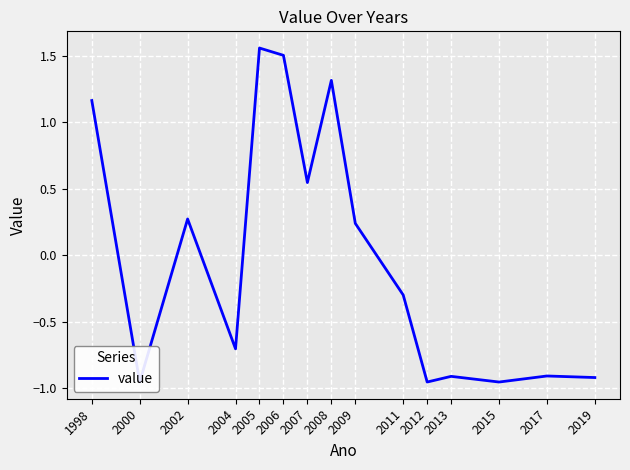

What value does the data have at 2000?

-1.0